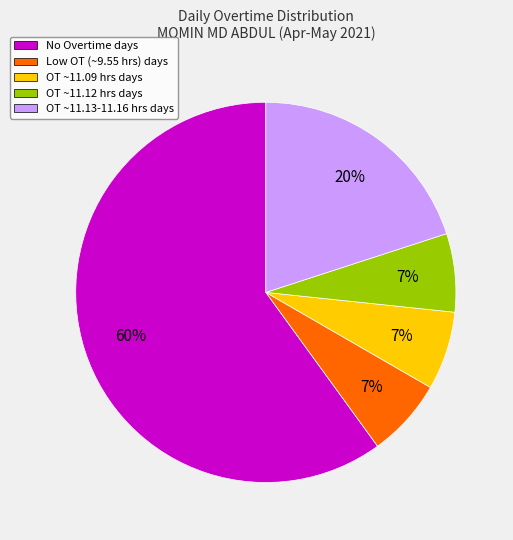

Does any single category account for the majority?

Yes